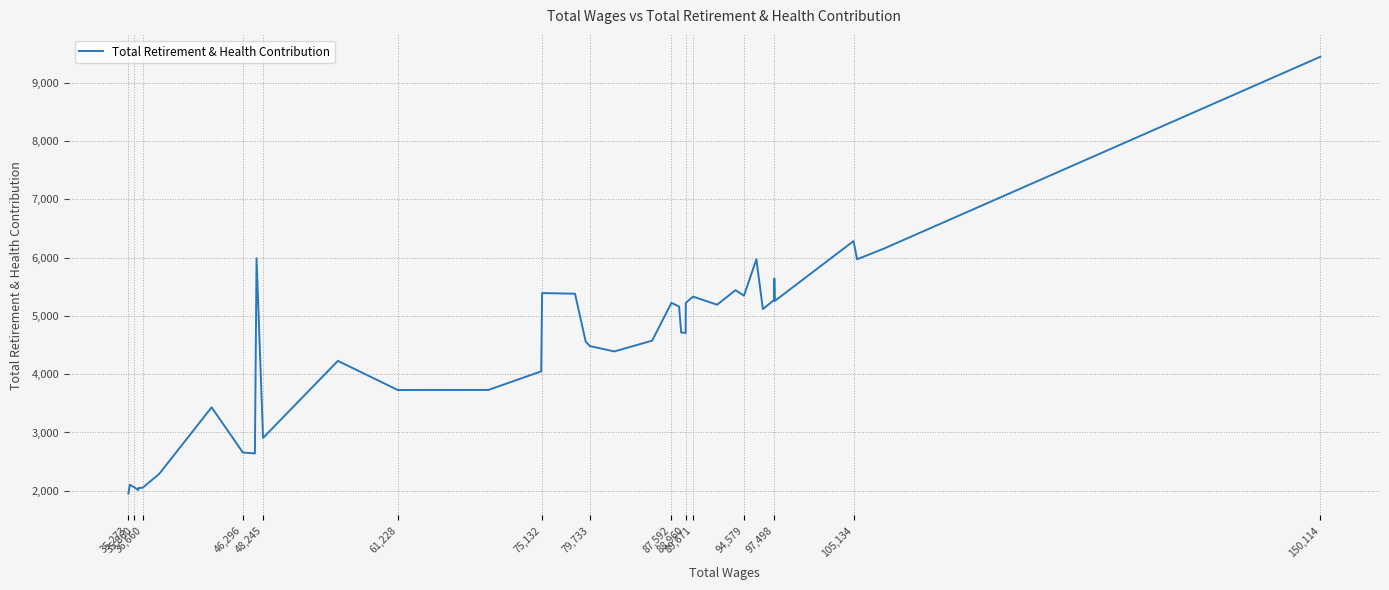

What is the minimum value shown in the chart?

1953